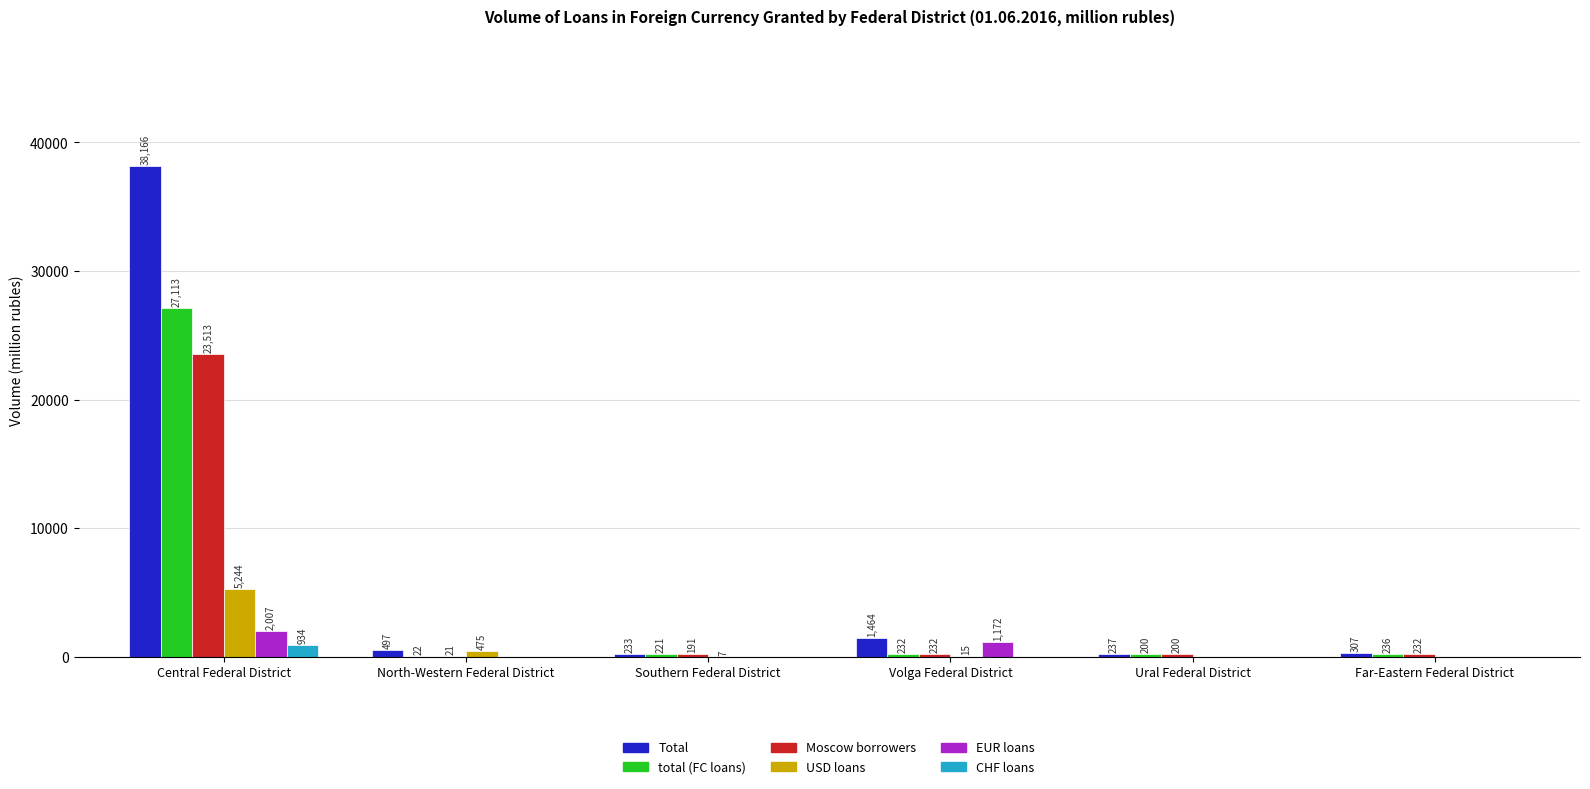

At which category is the sum across all series the highest?

Central Federal District